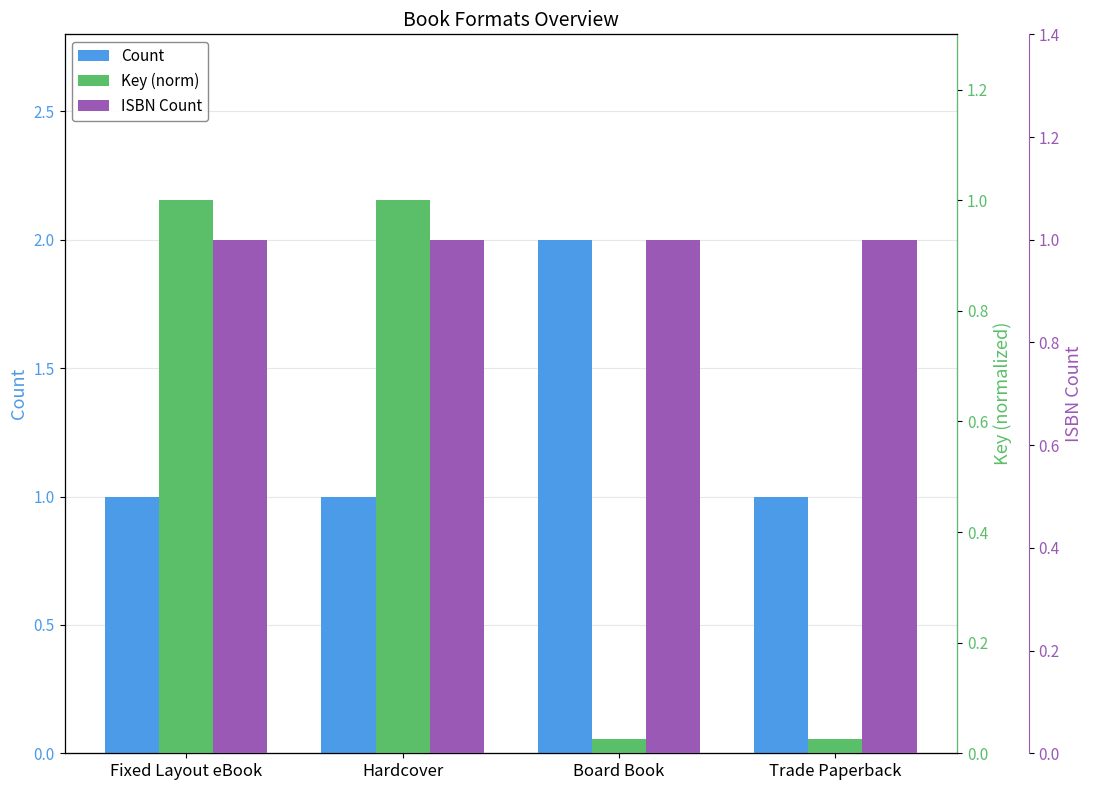

How many groups of bars are there?

4